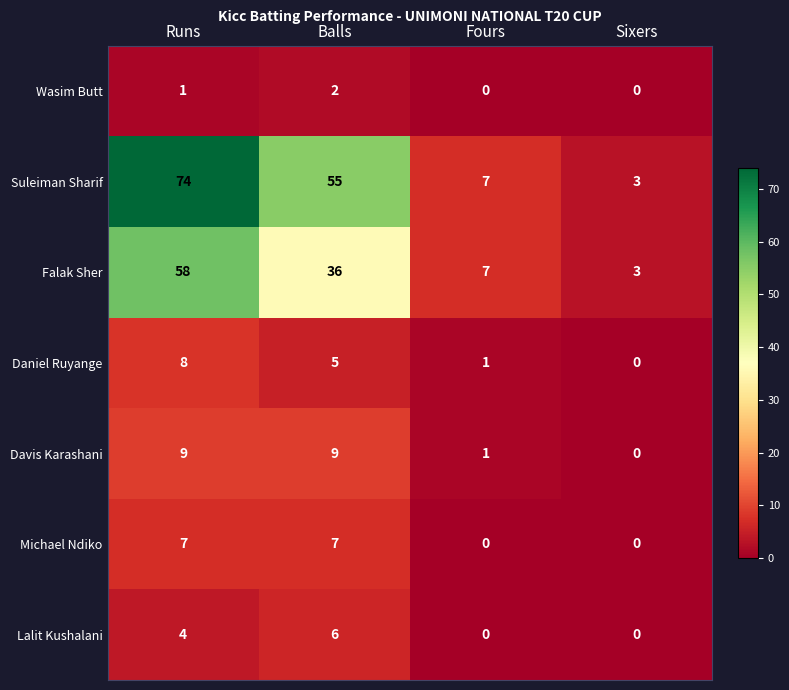

The value of Michael Ndiko at Fours is 0. True or false?

True